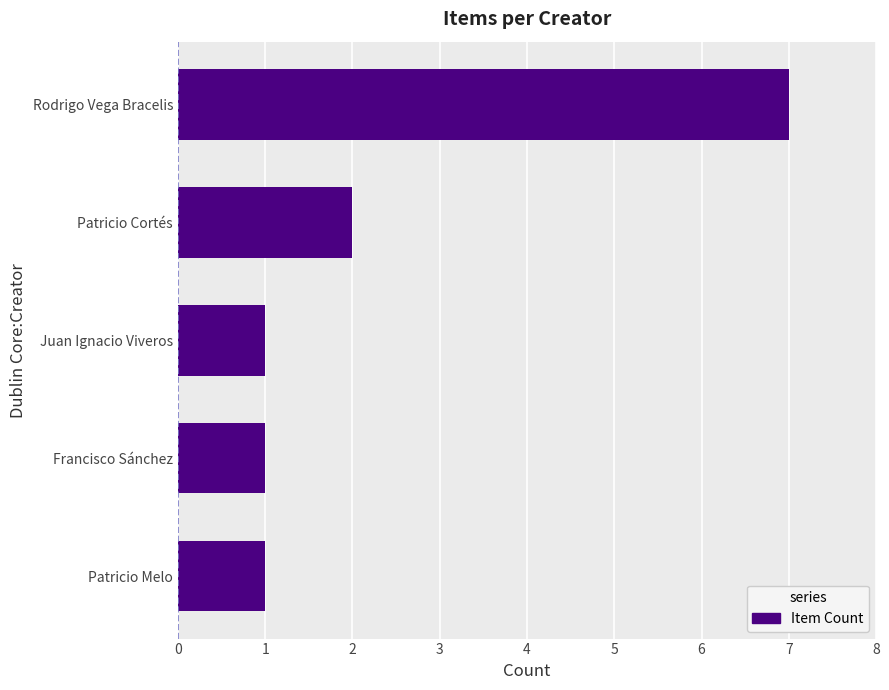

Reading top to bottom, extract all data points from this chart.

Rodrigo Vega Bracelis=7	Patricio Cortés=2	Juan Ignacio Viveros=1	Francisco Sánchez=1	Patricio Melo=1